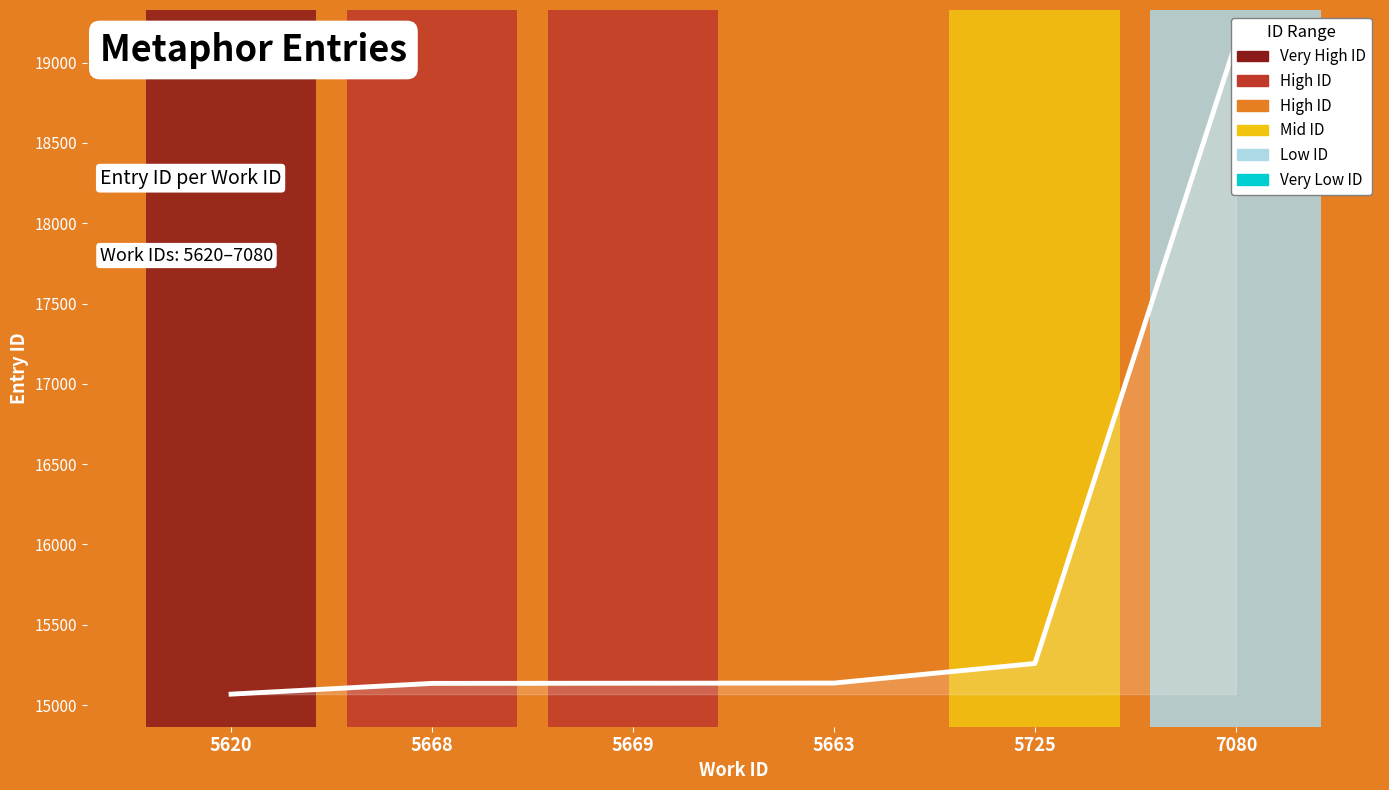

What is the difference between the values at 5663 and 7080?

3988